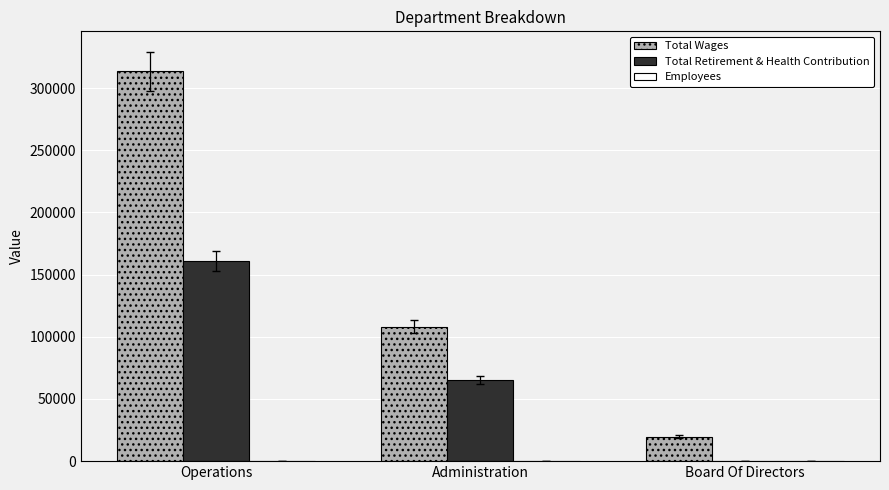

The value of Total Wages at Board Of Directors is 19775. True or false?

True